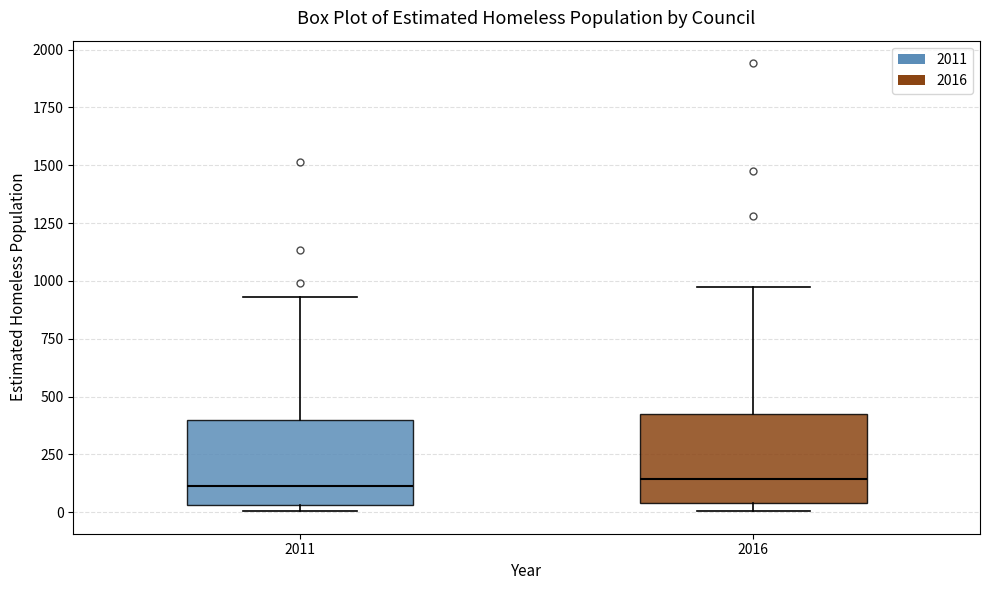

Where is the lower edge of the box at x = 2016 on the y-axis? The values are not printed on the chart, so give them approximately, as read against the axis.

50